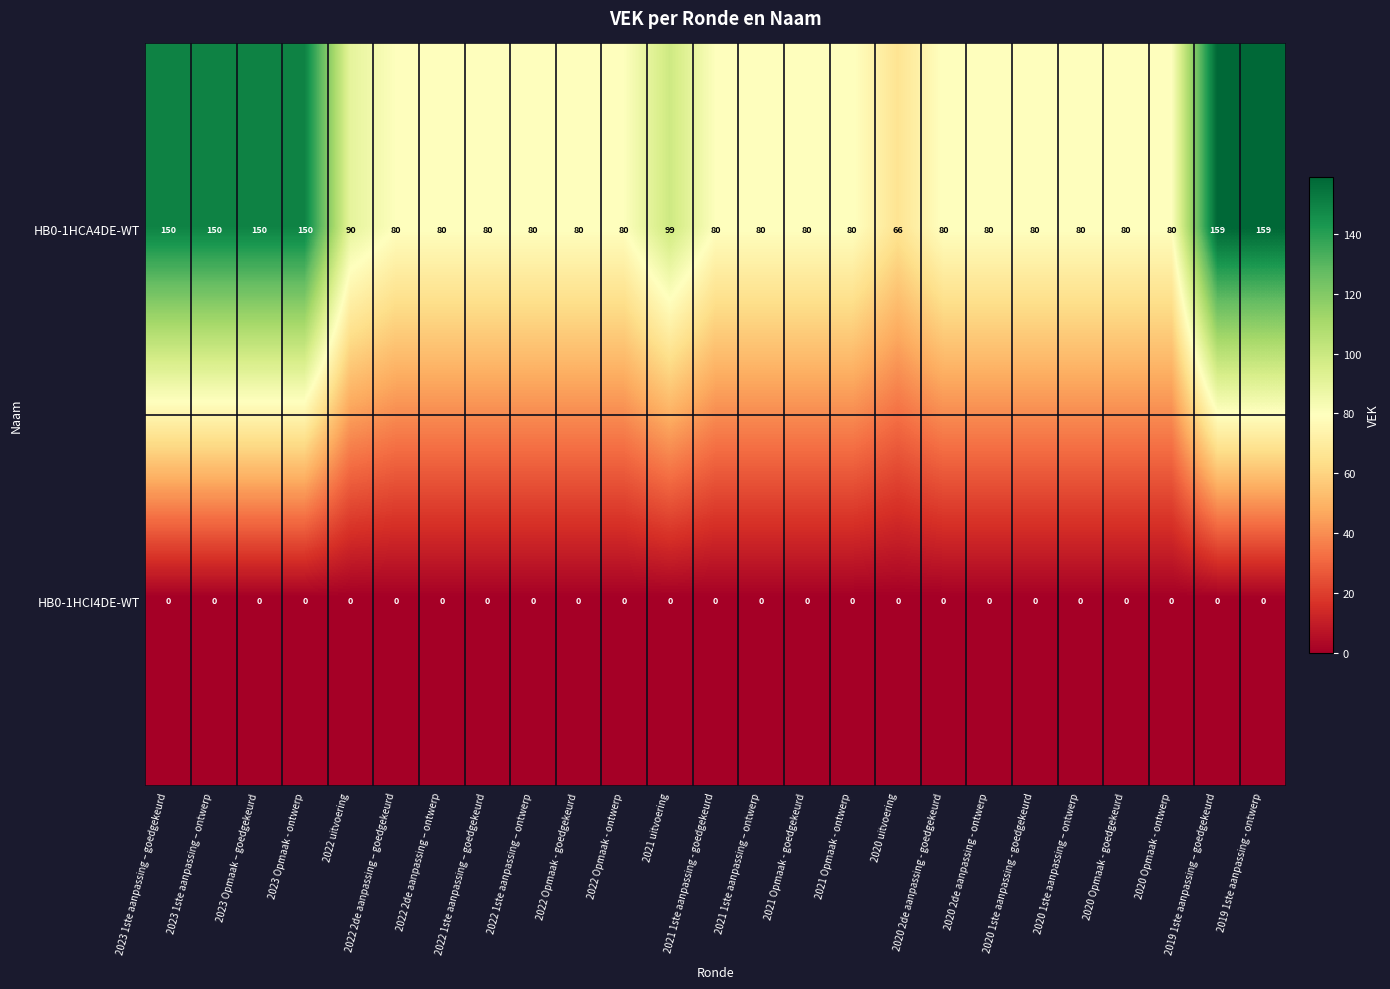

What is the highest value of the HB0-1HCA4DE-WT series?

159